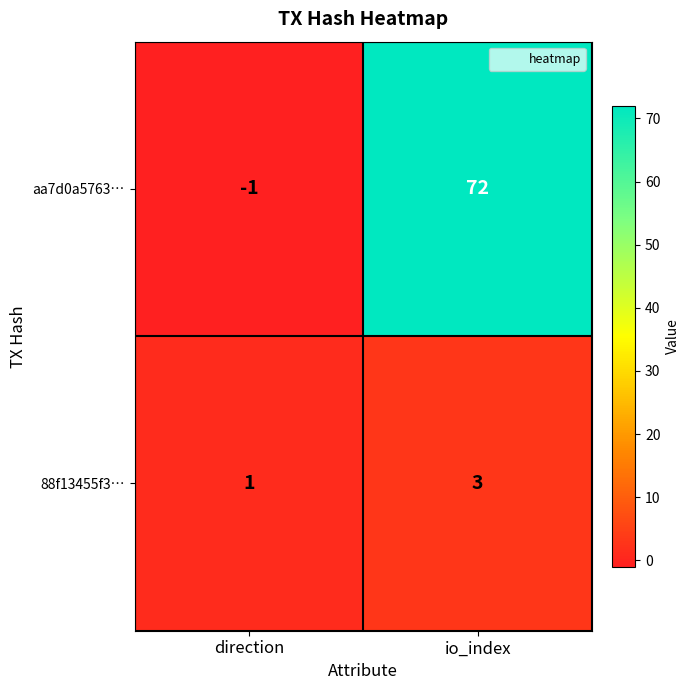

At which category is the sum across all series the highest?

io_index